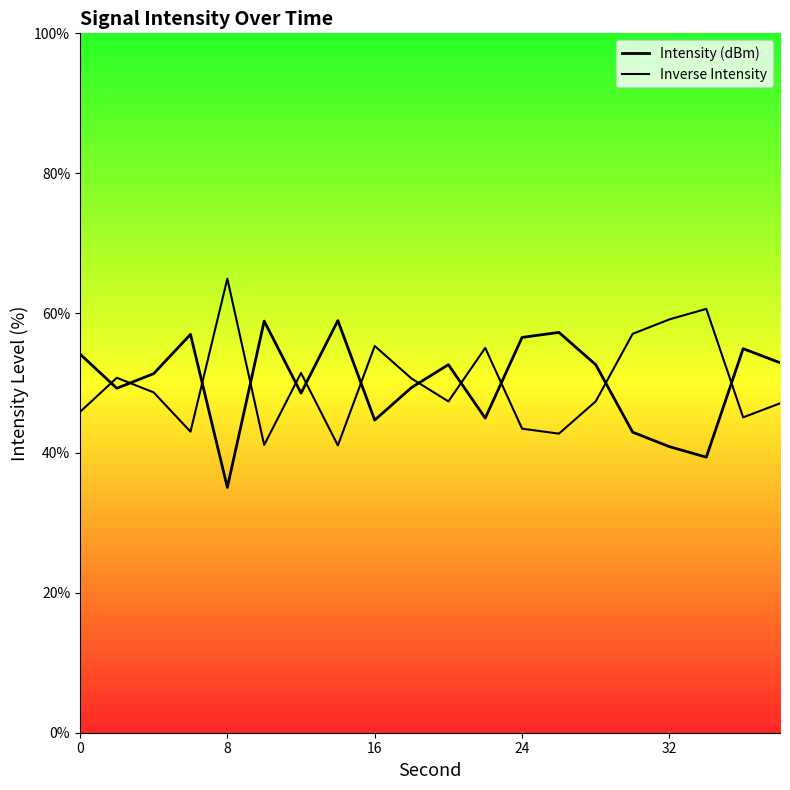

How many series are shown in this chart?

2